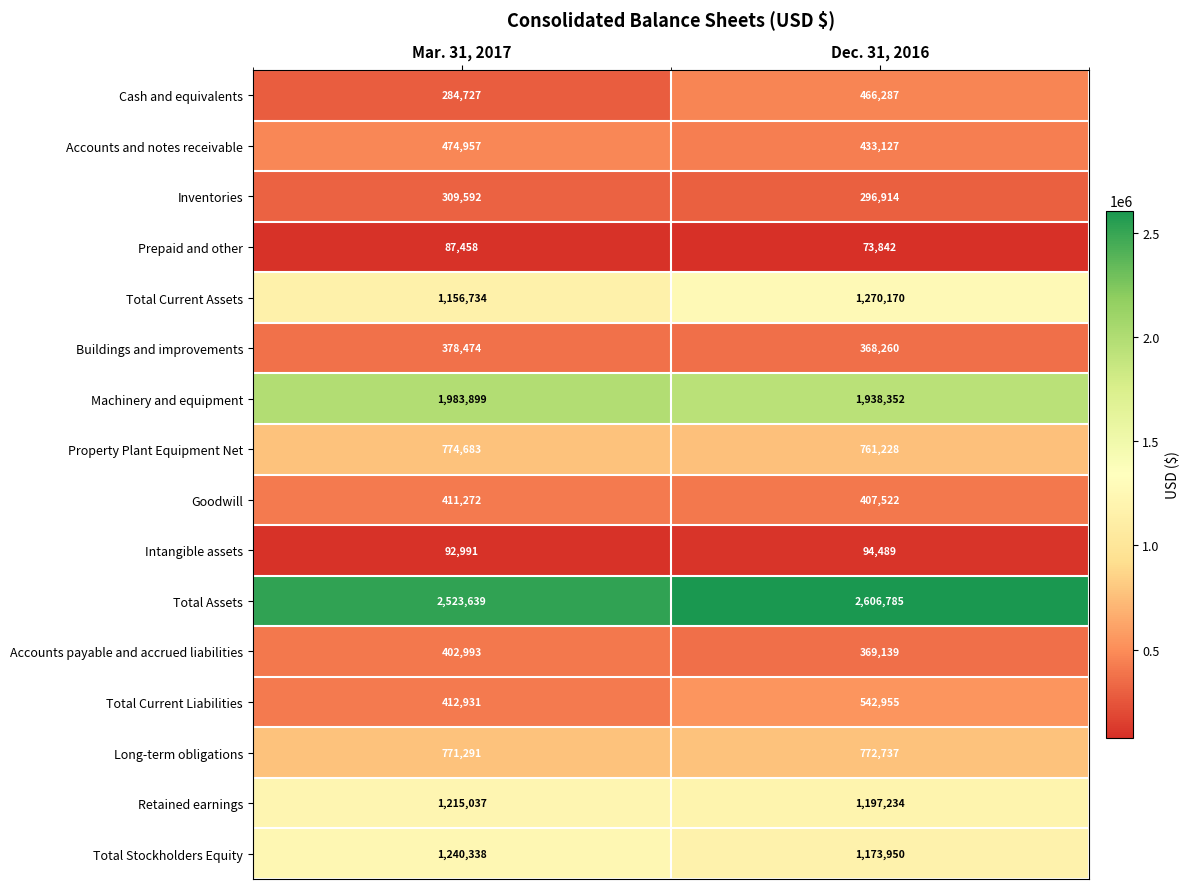

What is the difference between the maximum and minimum values in the Total Current Assets series?

113436